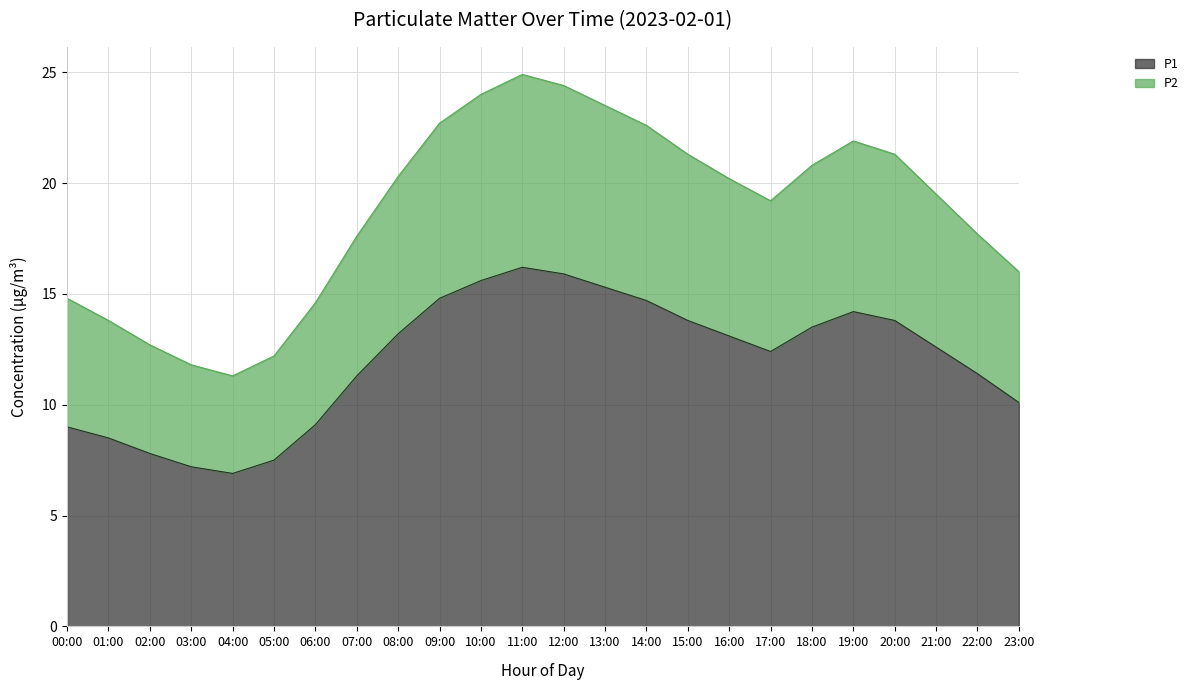

What is the value of the P1 point at the 5th from the left?

6.9